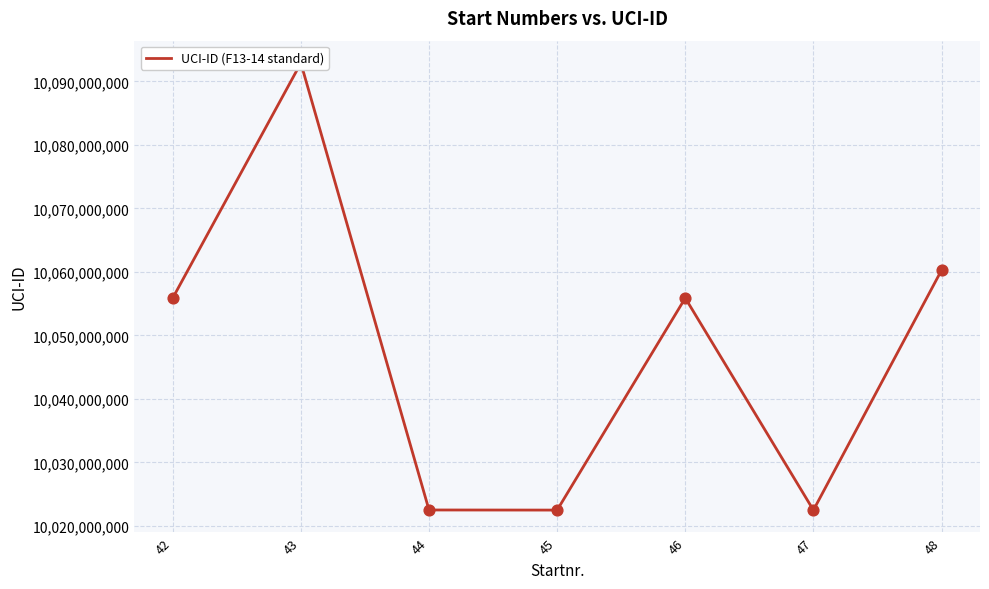

Approximately how many times larger is the value at 43 compared to 44?

1.0